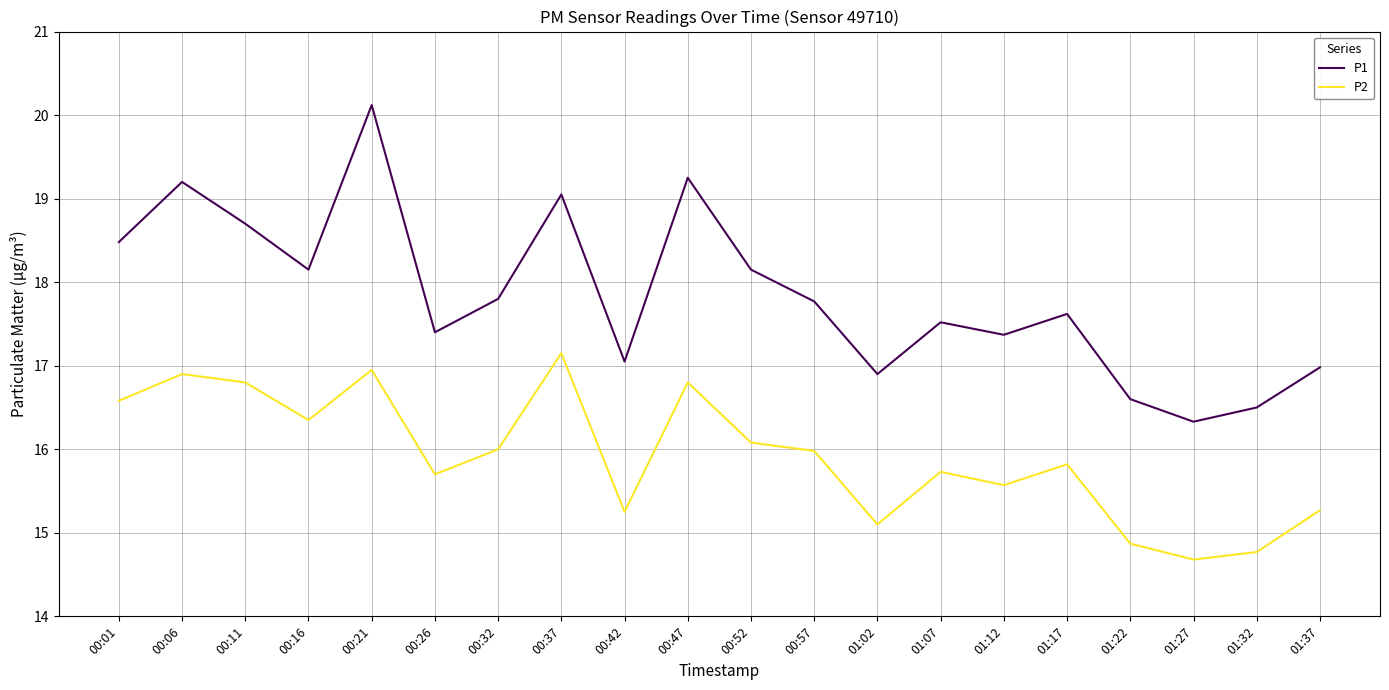

Which label corresponds to the largest value in the chart?

00:21